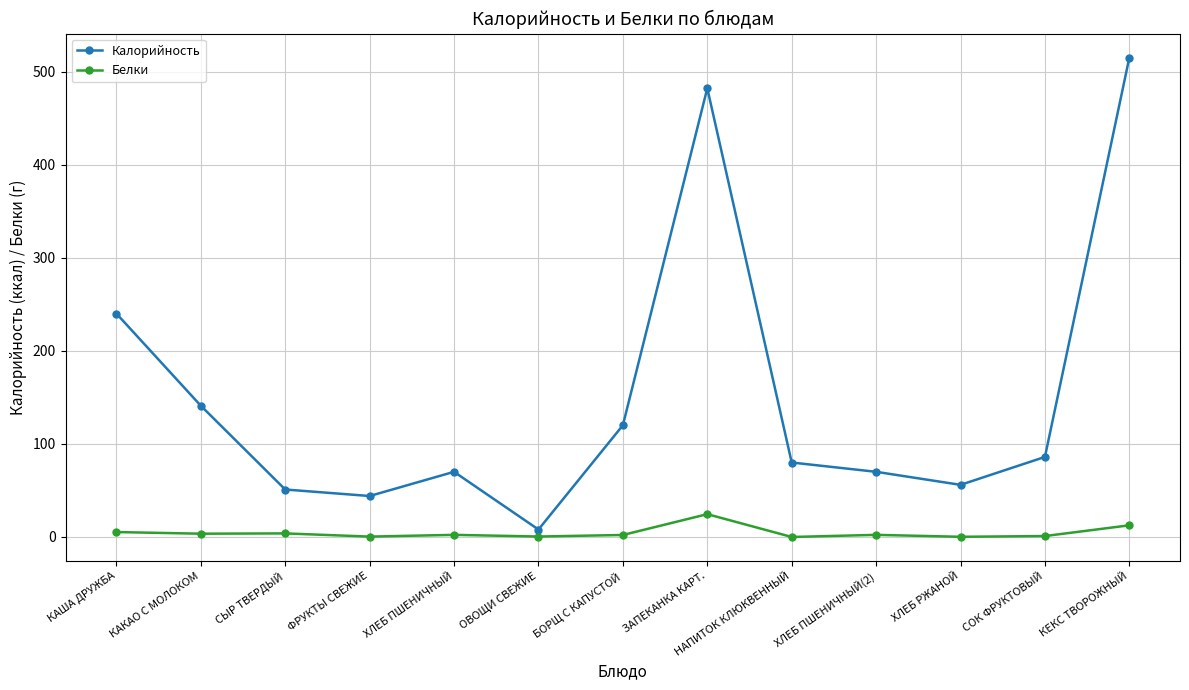

At which category is the sum across all series the highest?

КЕКС ТВОРОЖНЫЙ